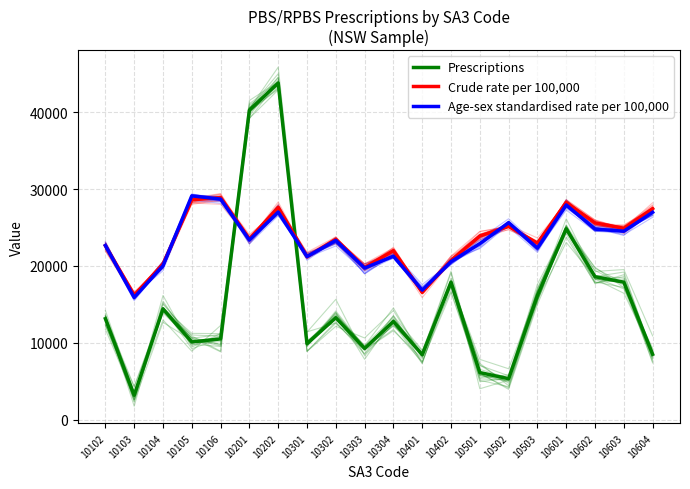

At which category does Crude rate per 100,000 reach its first local peak?

10106